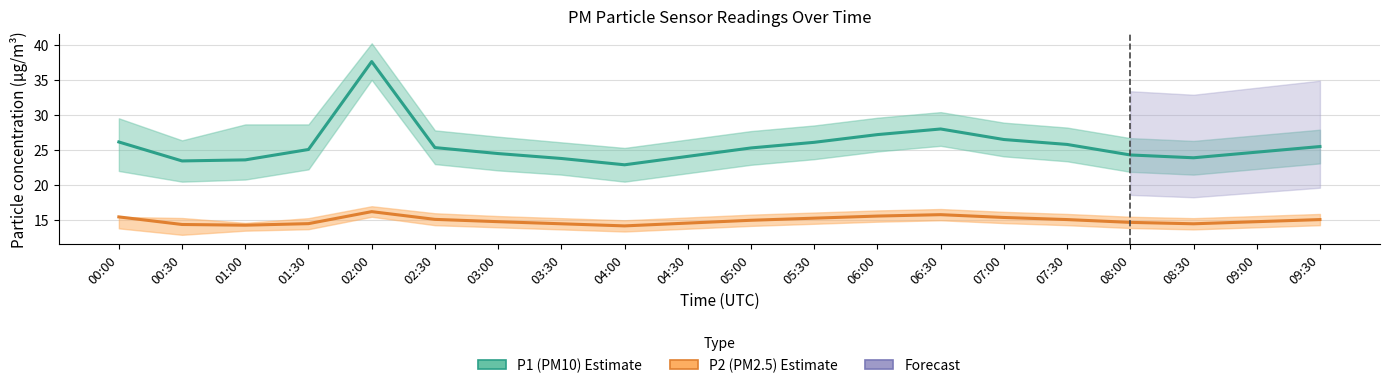

Rank the series at 07:30 from highest to lowest value.

P1 (PM10), P2 (PM2.5)